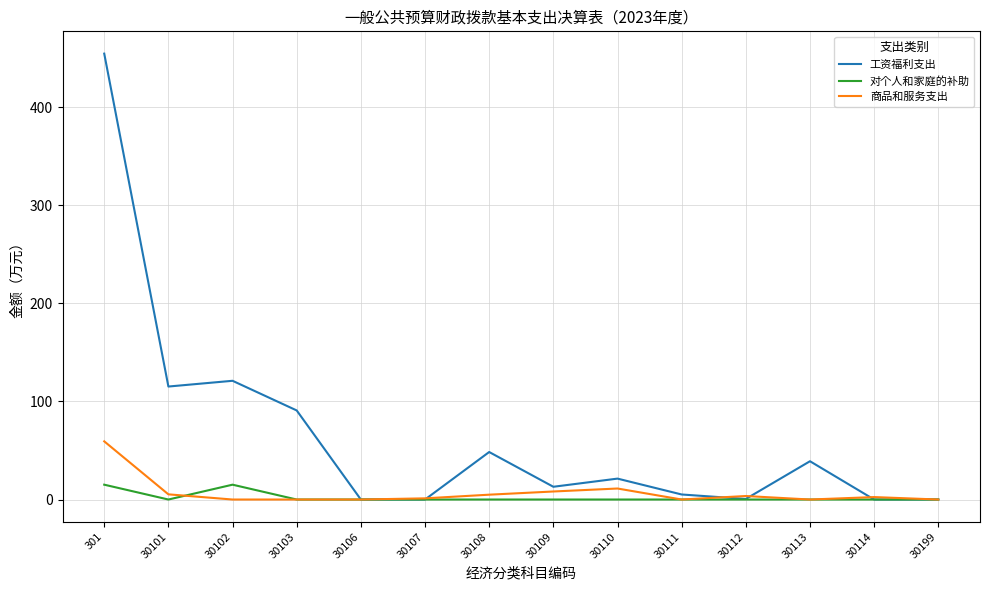

At which category does 工资福利支出 reach its first local valley?

30101